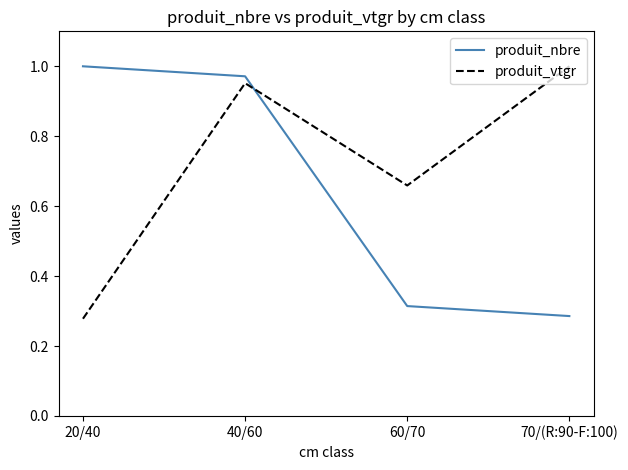

At which label does produit_vtgr reach its minimum?

20/40